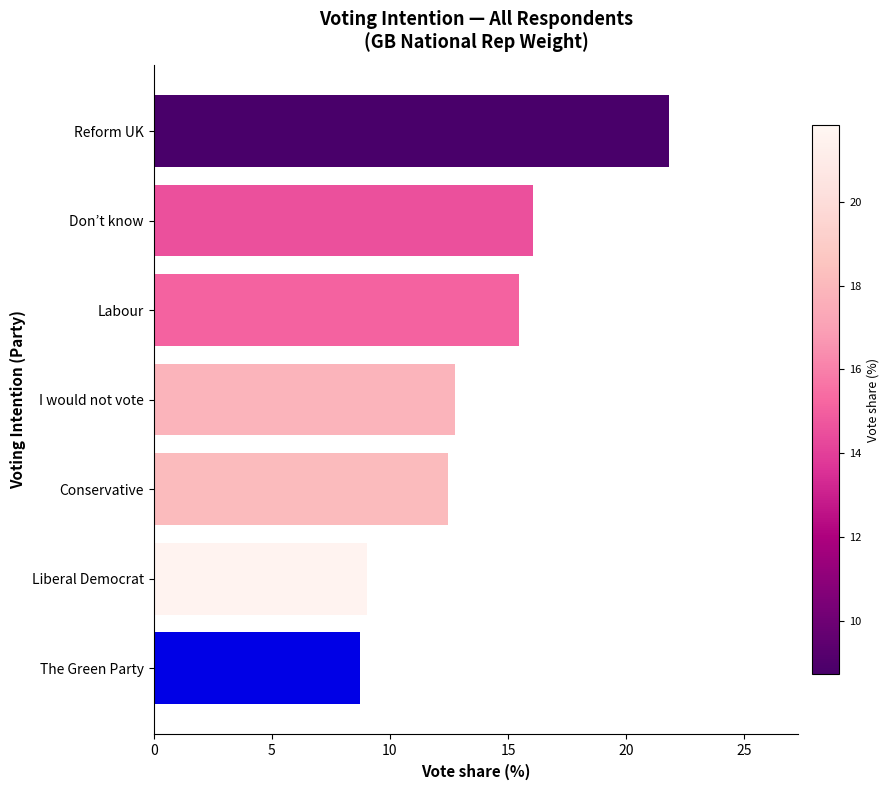

What is the label of the 3rd bar from the top?

Labour